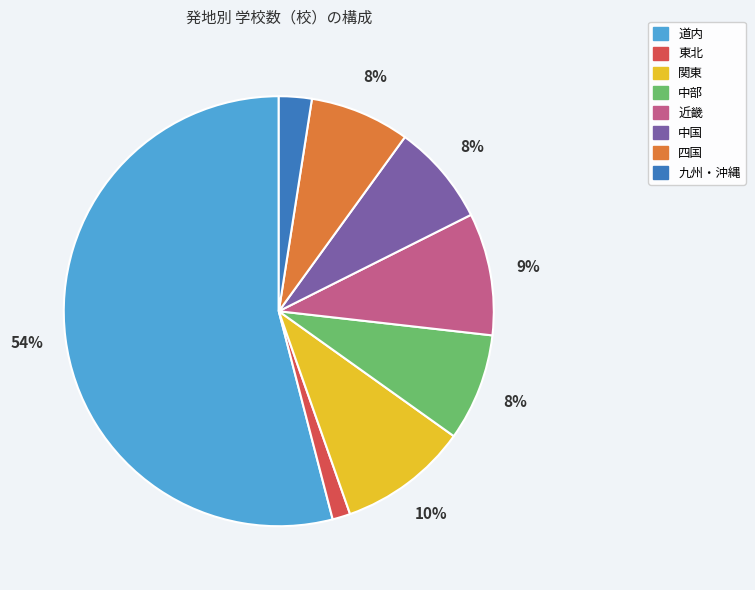

How many segments does this pie chart have?

8